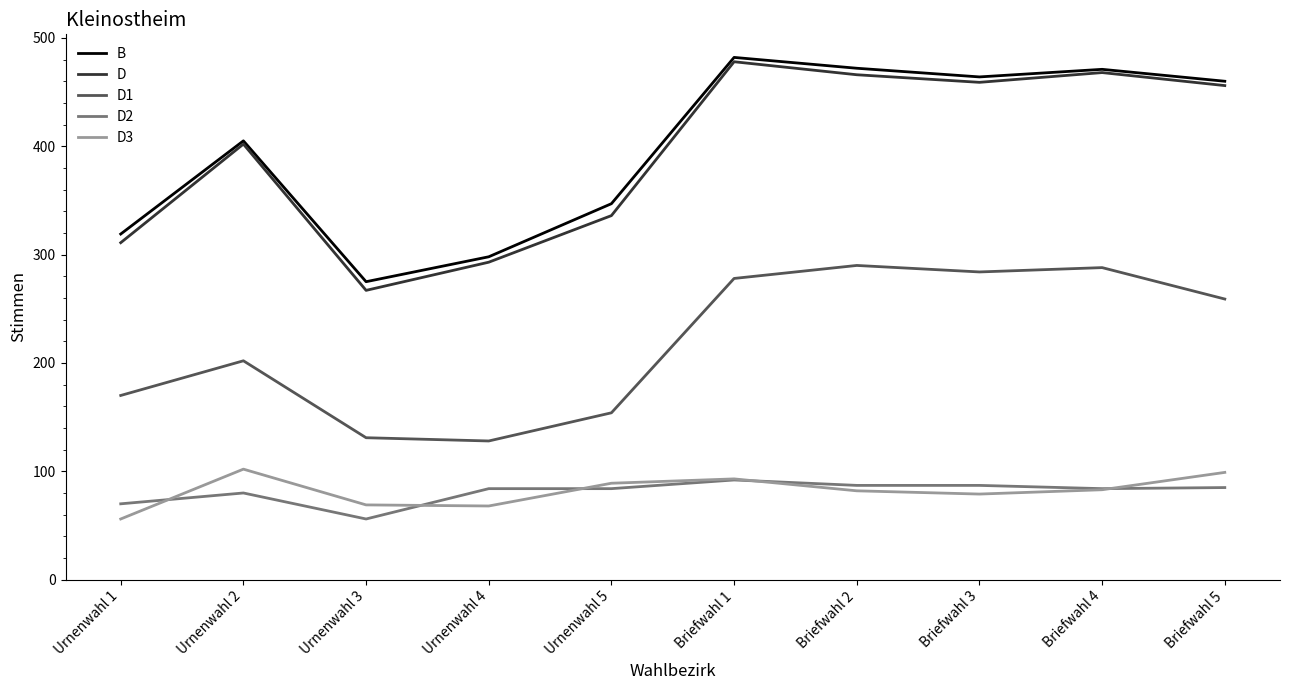

What is the smallest value displayed?

56